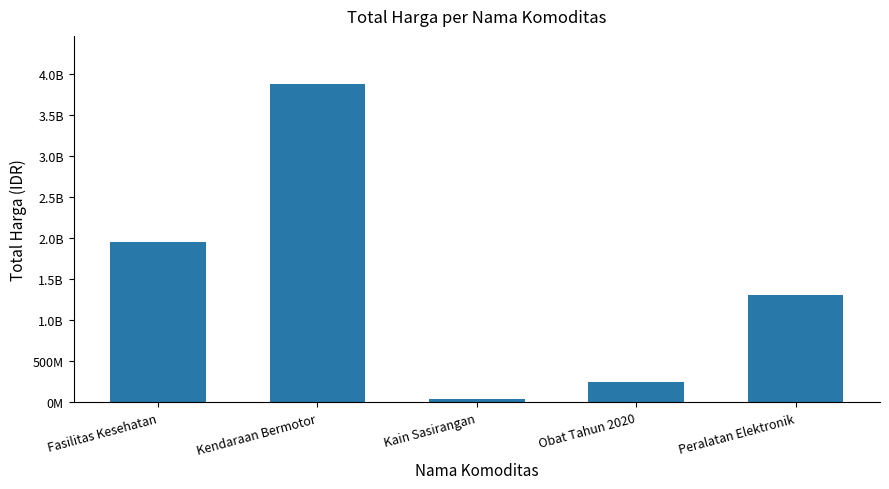

Are the bars horizontal?

No